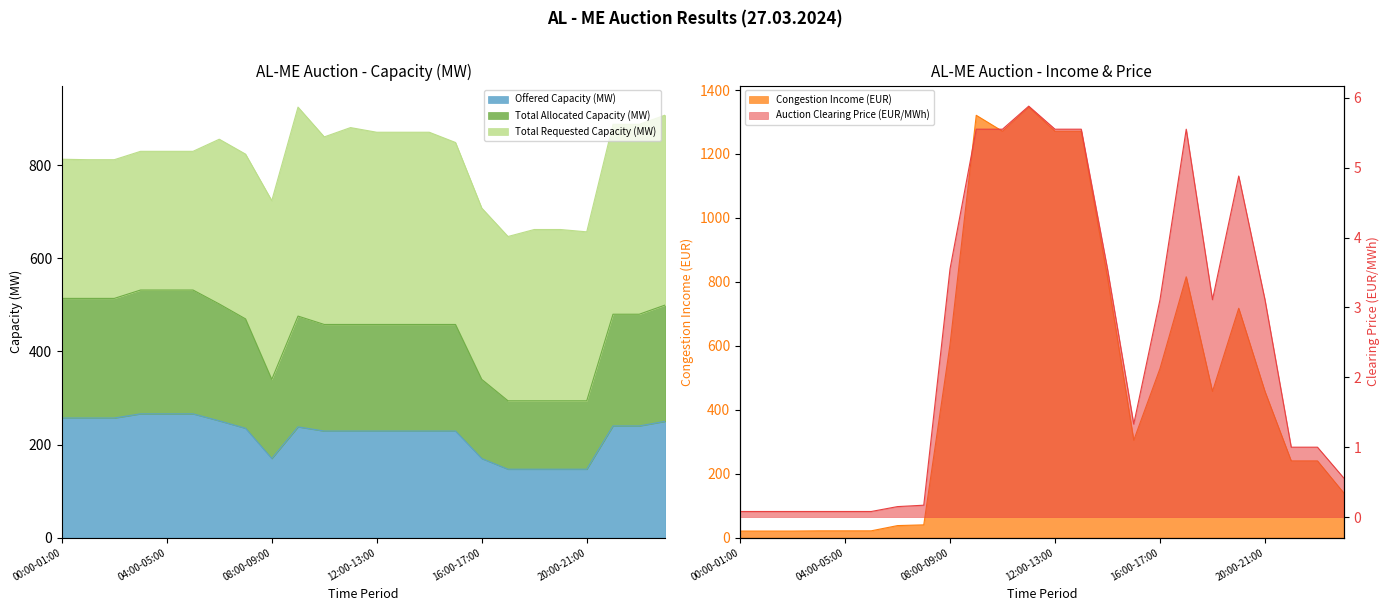

True or false: Offered Capacity (MW) has a value of 136.8 at 07:00-08:00.

False